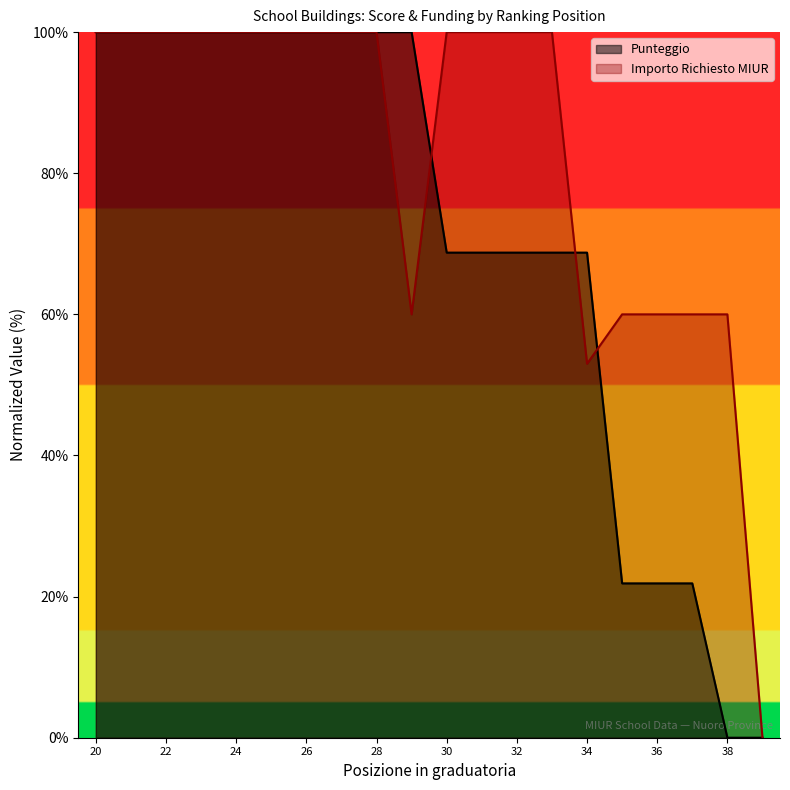

How many categories are shown in the chart?

20